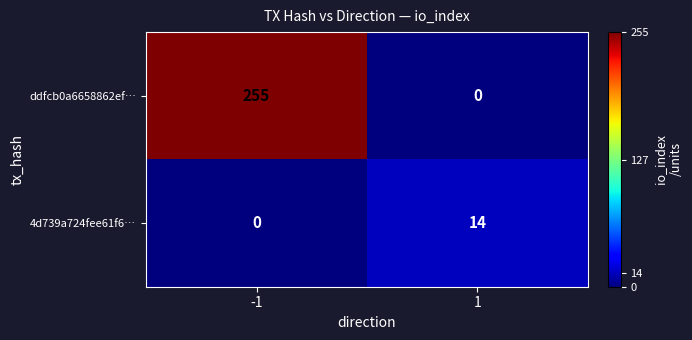

What is the difference between the 4d739a724fee61f6… values at 1 and -1?

14